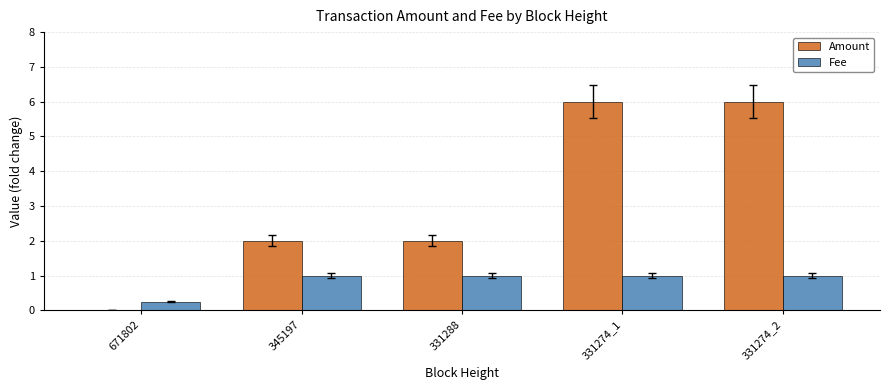

What is the sum of the Amount values at 345197 and 331288?

4.0